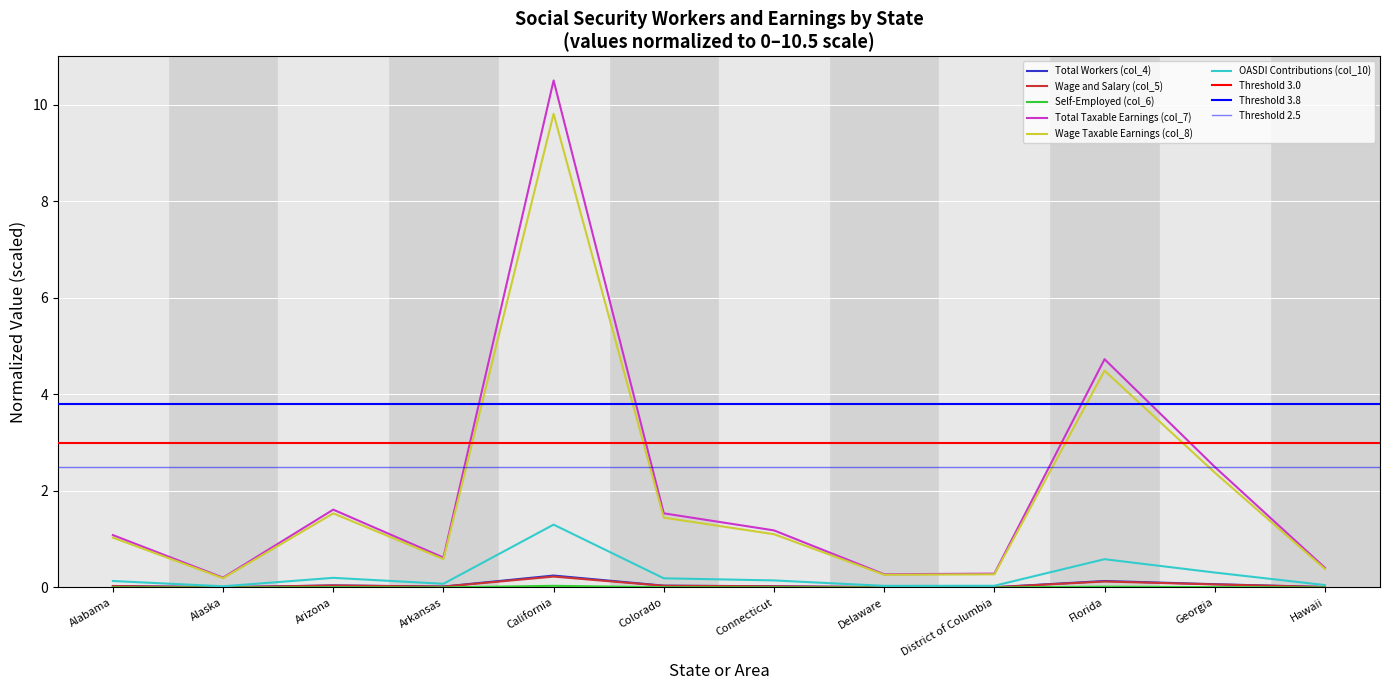

Does the chart display data point markers on the line(s)?

No